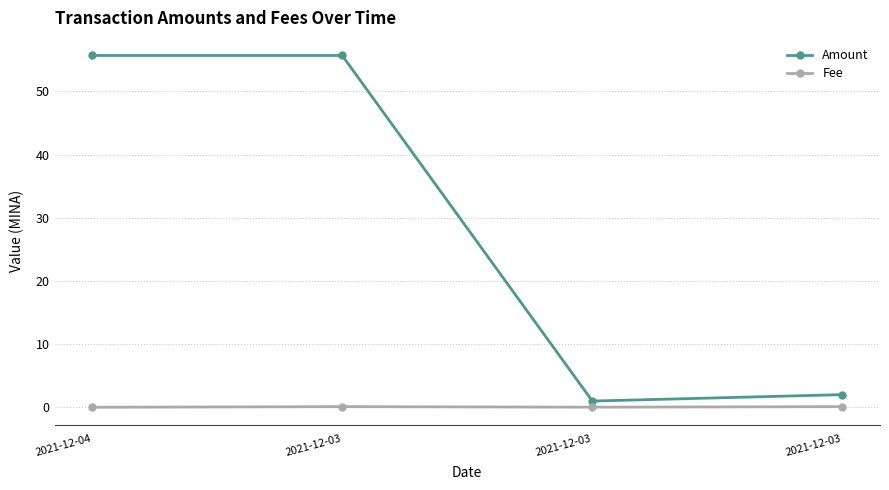

How many categories are shown in the chart?

4